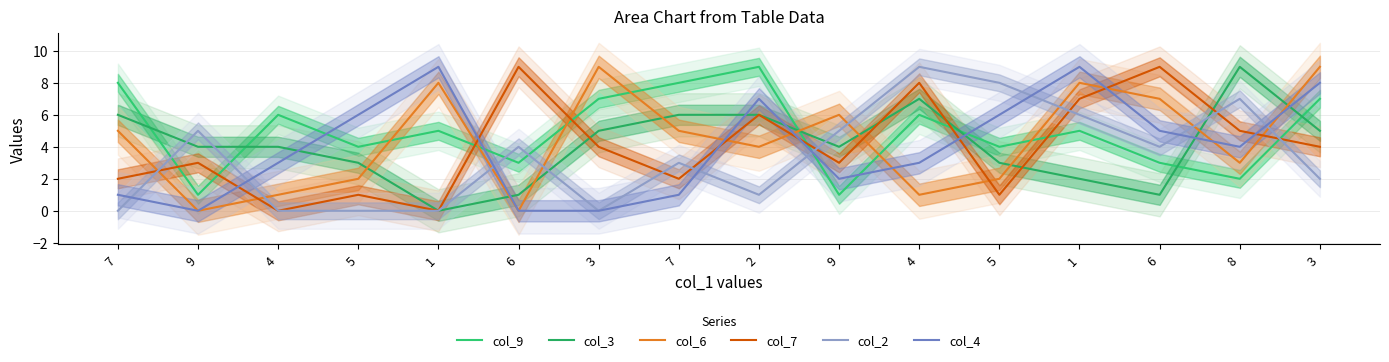

Reading left to right, transcribe all the data shown in this chart.

col_9: 7=8	9=1	4=6	5=4	1=5	6=3	3=7	7=8	2=9	9=1	4=6	5=4	1=5	6=3	8=2	3=7
col_3: 7=6	9=4	4=4	5=3	1=0	6=1	3=5	7=6	2=6	9=4	4=7	5=3	1=2	6=1	8=9	3=5
col_6: 7=5	9=0	4=1	5=2	1=8	6=0	3=9	7=5	2=4	9=6	4=1	5=2	1=8	6=7	8=3	3=9
col_7: 7=2	9=3	4=0	5=1	1=0	6=9	3=4	7=2	2=6	9=3	4=8	5=1	1=7	6=9	8=5	3=4
col_2: 7=0	9=5	4=0	5=0	1=0	6=4	3=0	7=3	2=1	9=5	4=9	5=8	1=6	6=4	8=7	3=2
col_4: 7=1	9=0	4=3	5=6	1=9	6=0	3=0	7=1	2=7	9=2	4=3	5=6	1=9	6=5	8=4	3=8